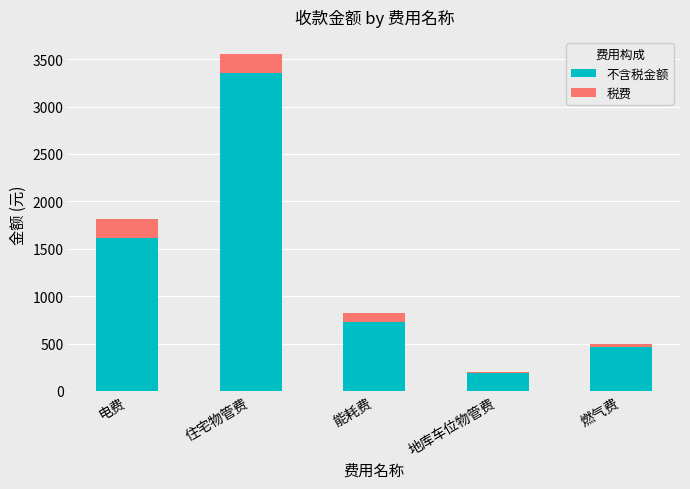

Is it true that 不含税金额 equals 1609.2 at 电费?

True